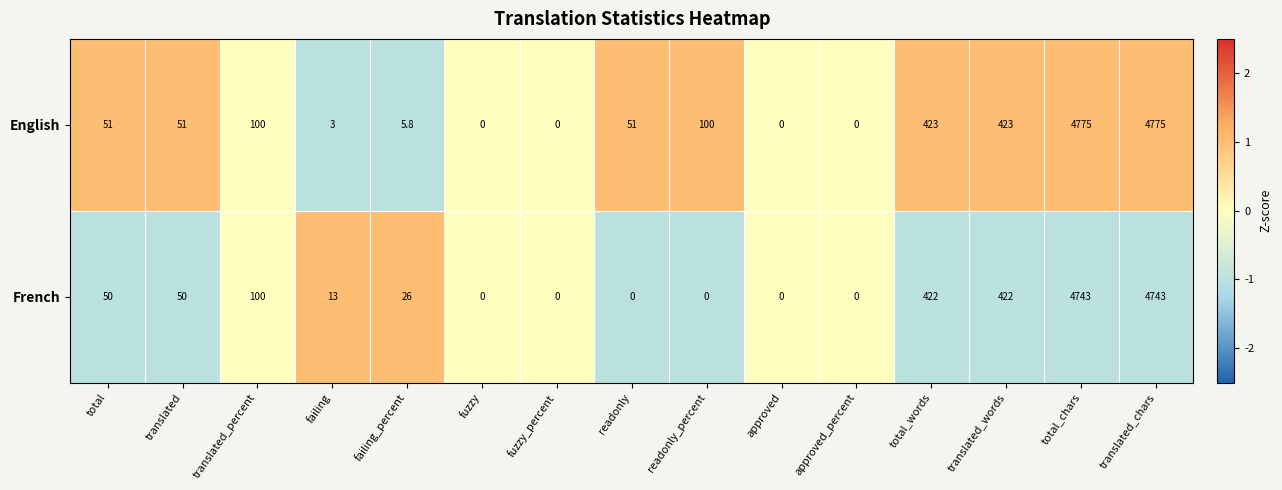

Is the value of French at approved_percent greater than the value of English at translated_percent?

No